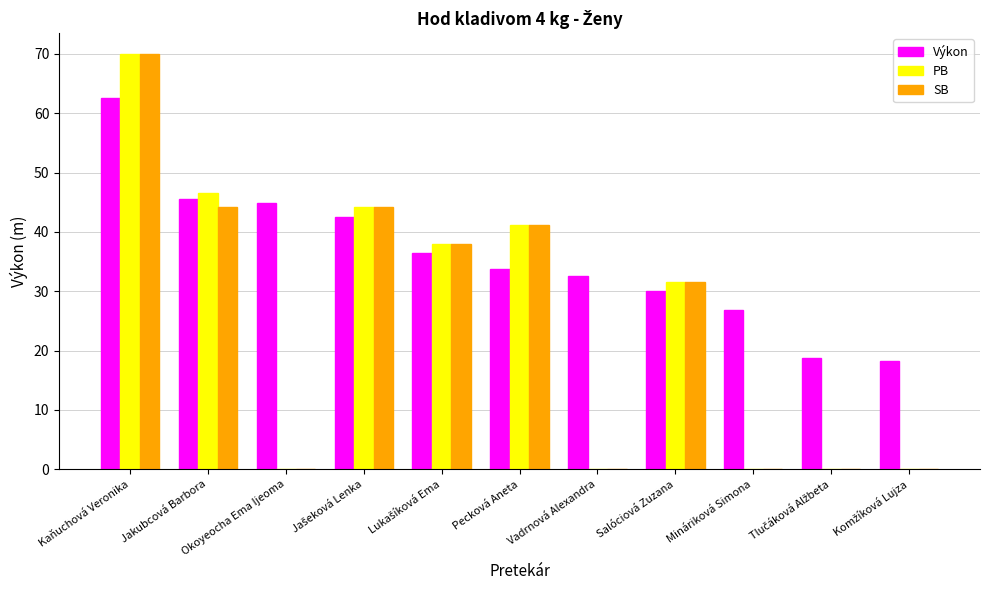

At which category is the sum across all series the highest?

Kaňuchová Veronika